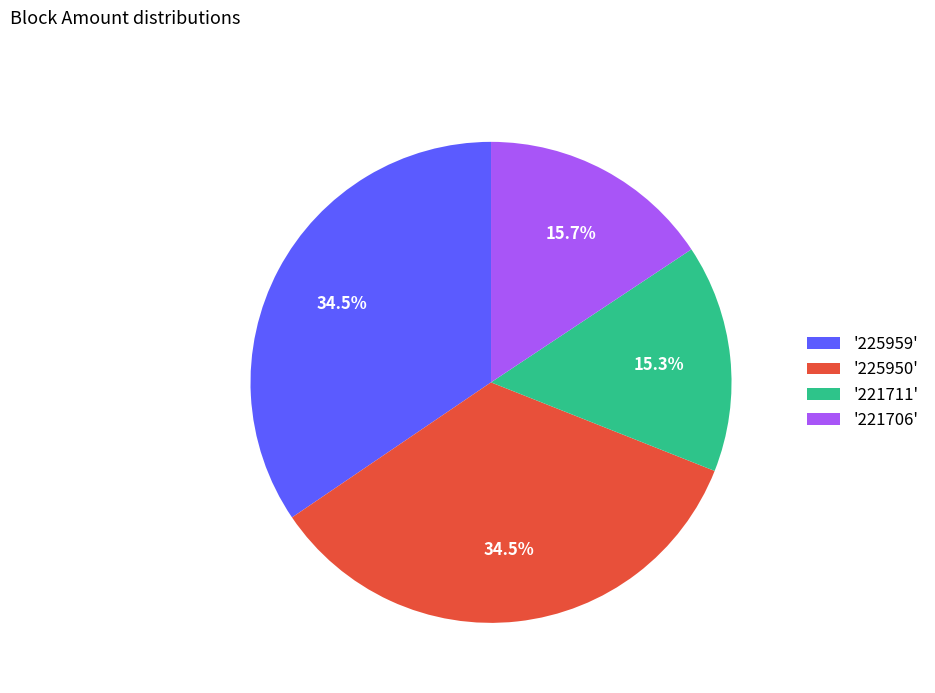

Is '225950' the majority of the pie?

No